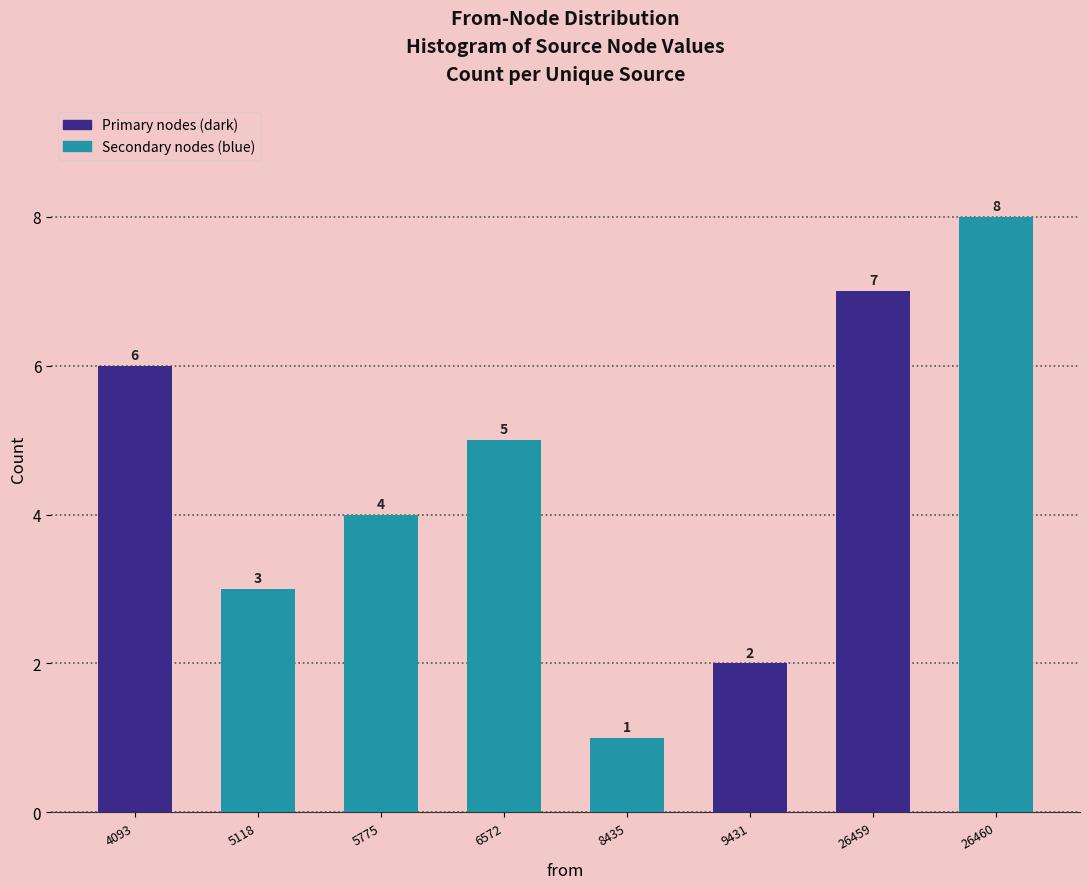

Reading right to left, extract all data points from this chart.

26460=8	26459=7	9431=2	8435=1	6572=5	5775=4	5118=3	4093=6